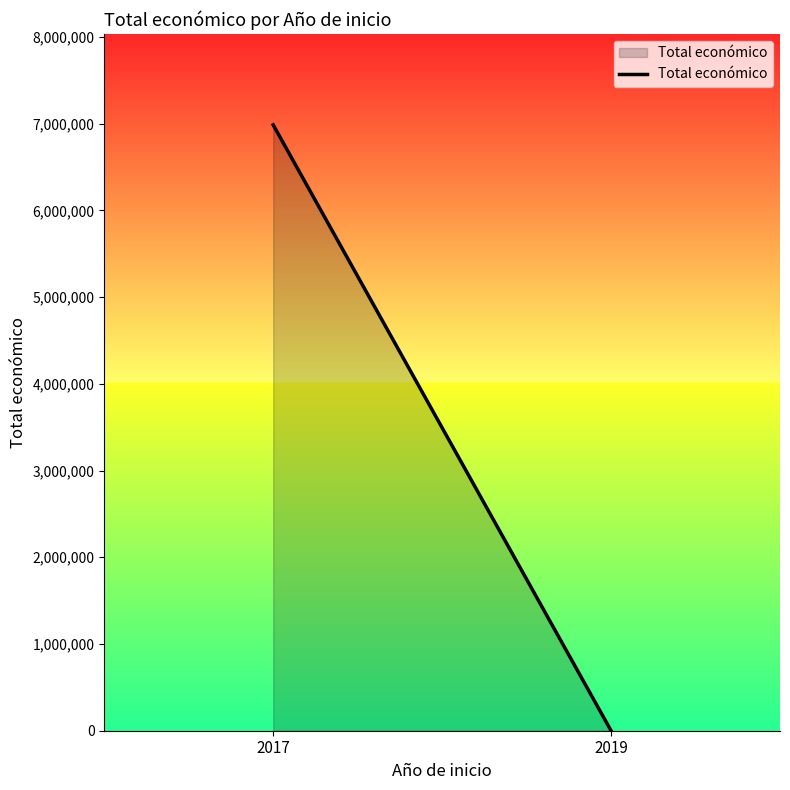

Reading left to right, list all the values displayed in this chart.

2017=6985221	2019=0